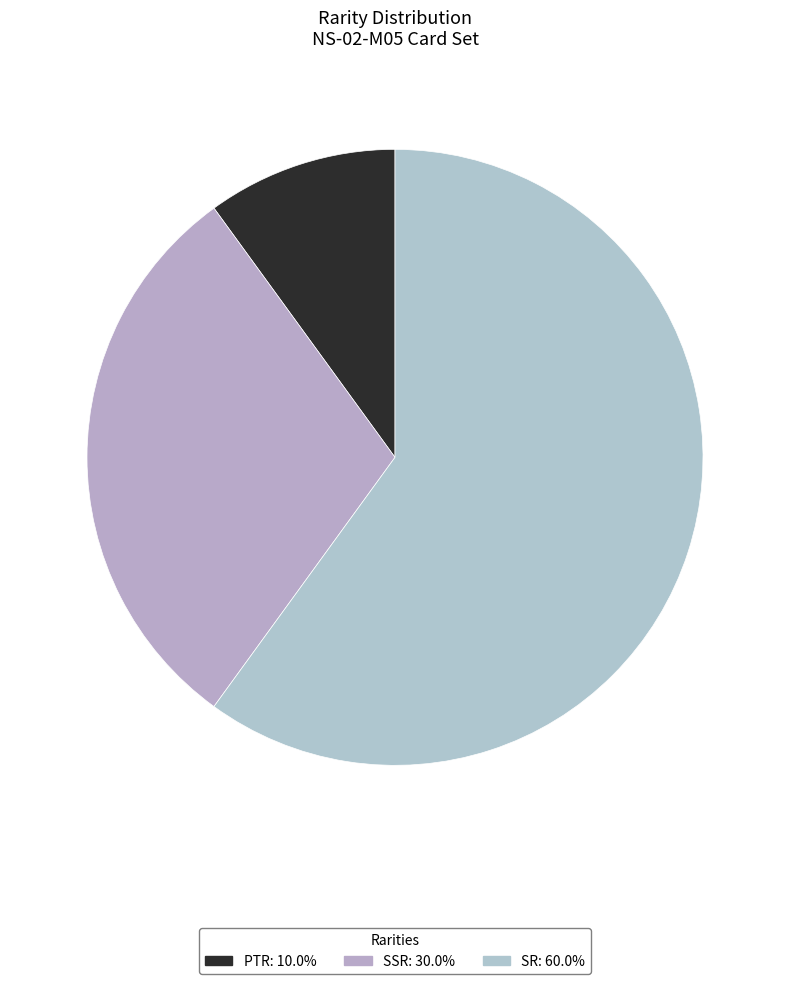

What is the largest slice in the pie chart?

SR